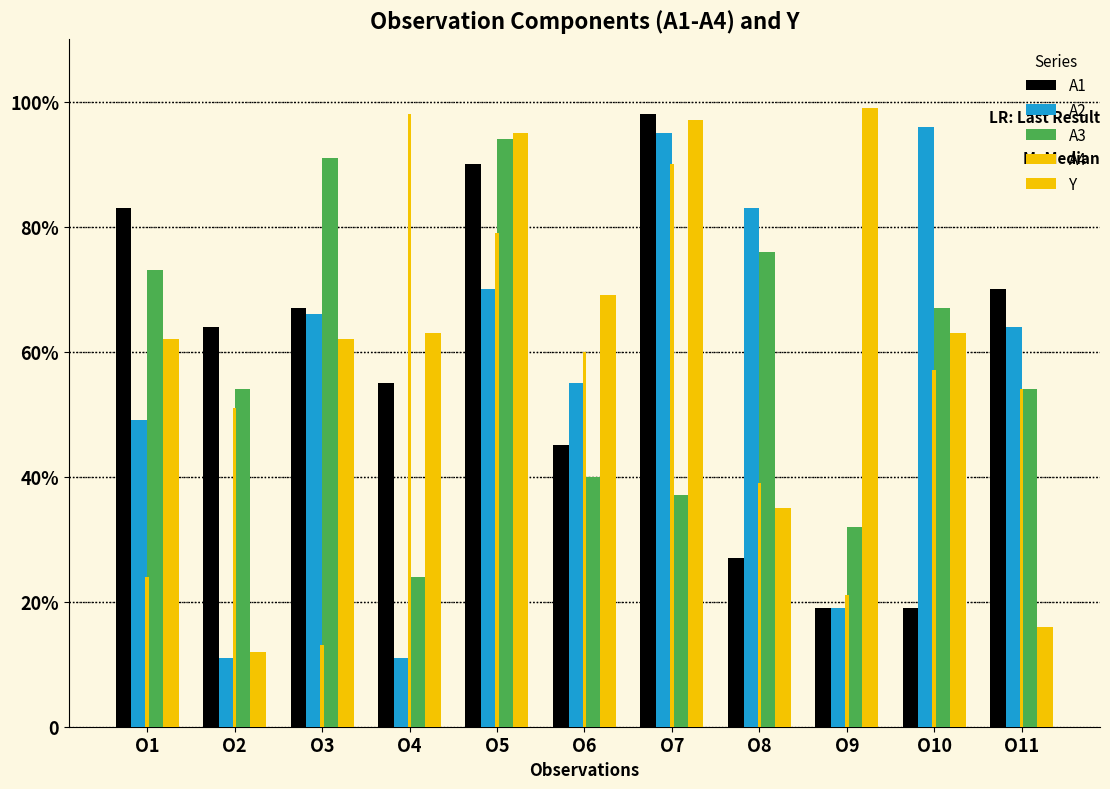

Does the chart contain any negative values?

No